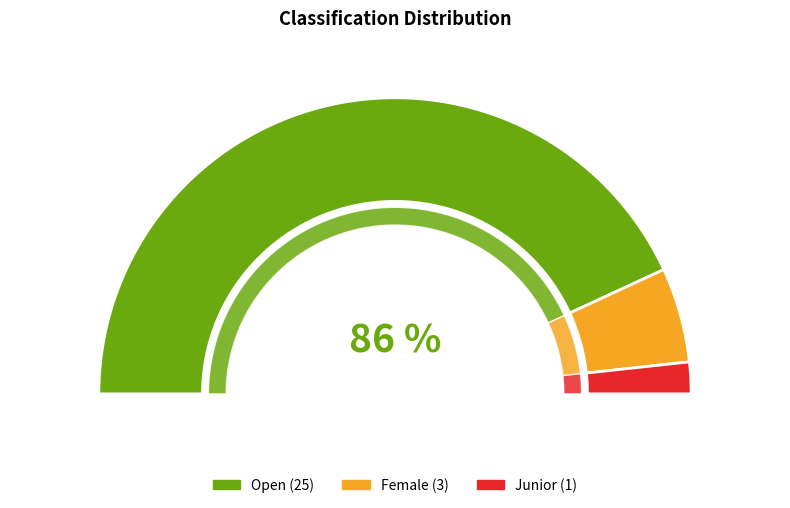

How many segments does this pie chart have?

3